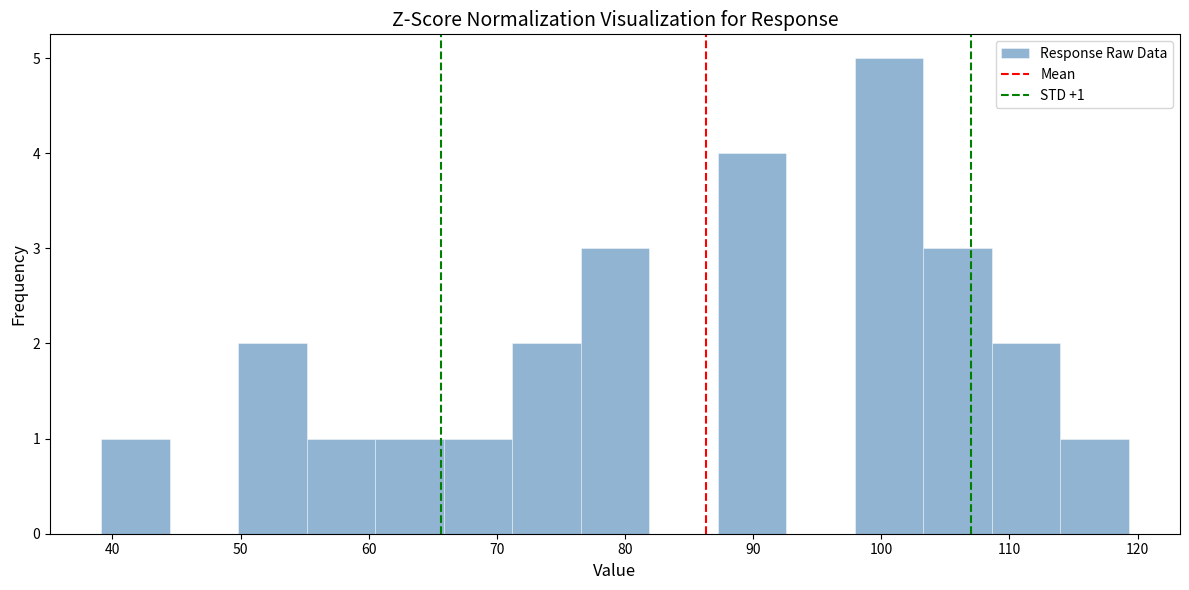

Over which range of the x-axis is the bar tallest?

98 to 103